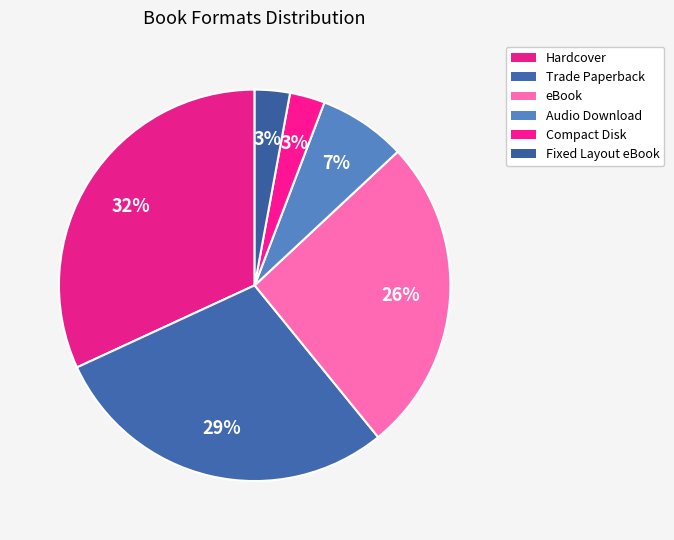

Between Audio Download and Compact Disk, which is larger?

Audio Download